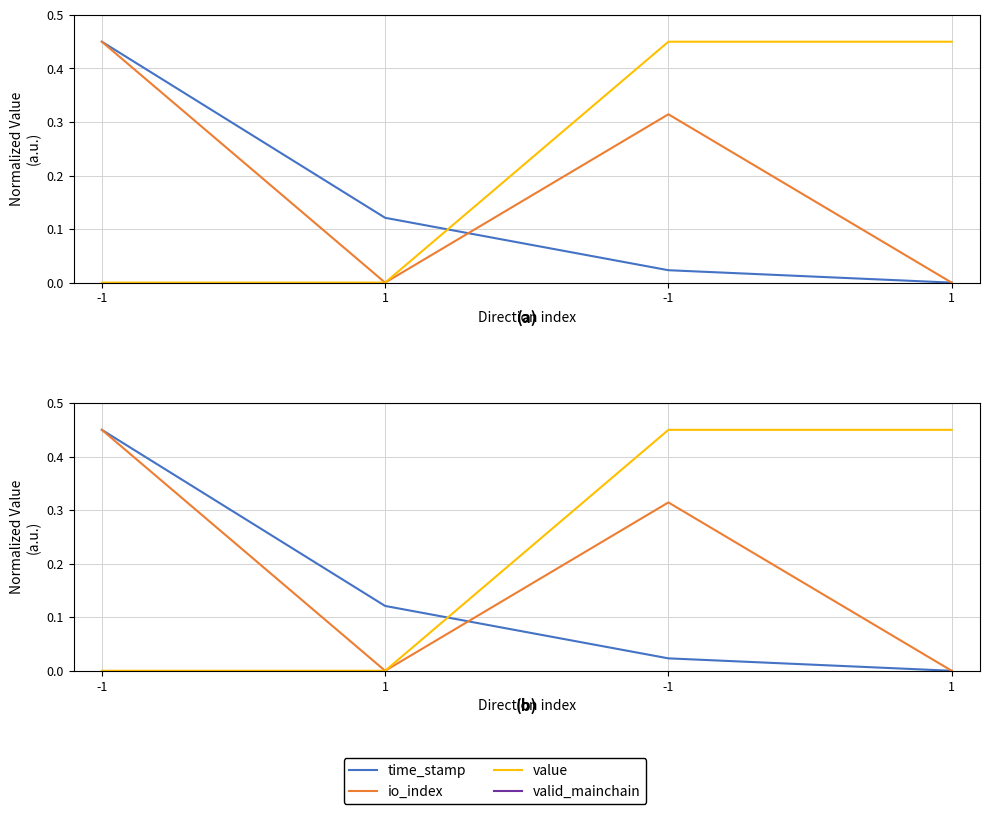

At how many categories does at least one series exceed 0?

4